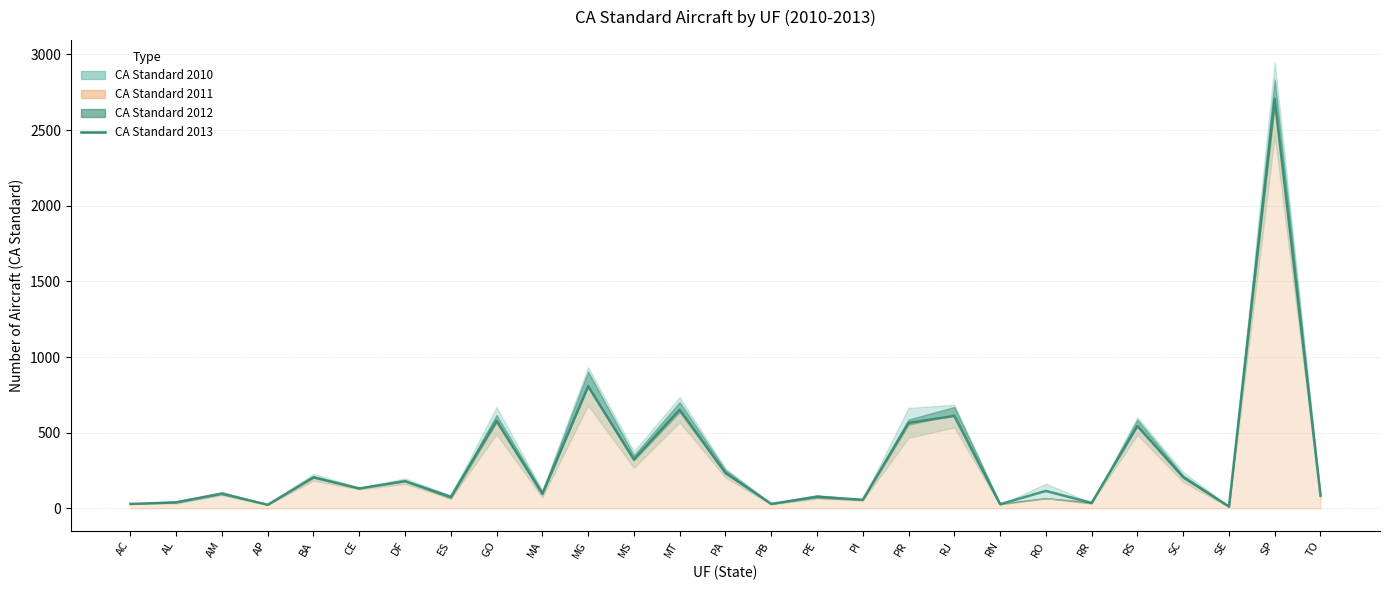

Rank the categories by value from lowest to highest.

SE, AP, RN, AC, PB, RR, AL, PI, ES, PE, TO, AM, MA, RO, CE, DF, BA, SC, PA, MS, RS, PR, GO, RJ, MT, MG, SP